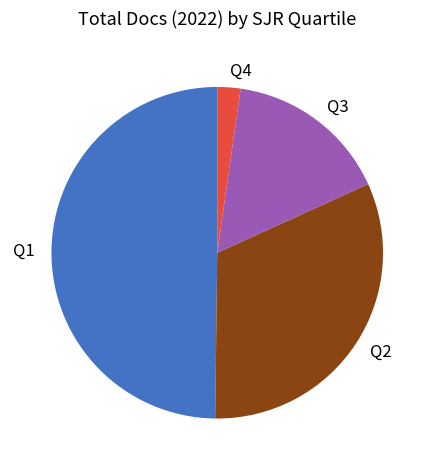

Is Q3 the majority of the pie?

No